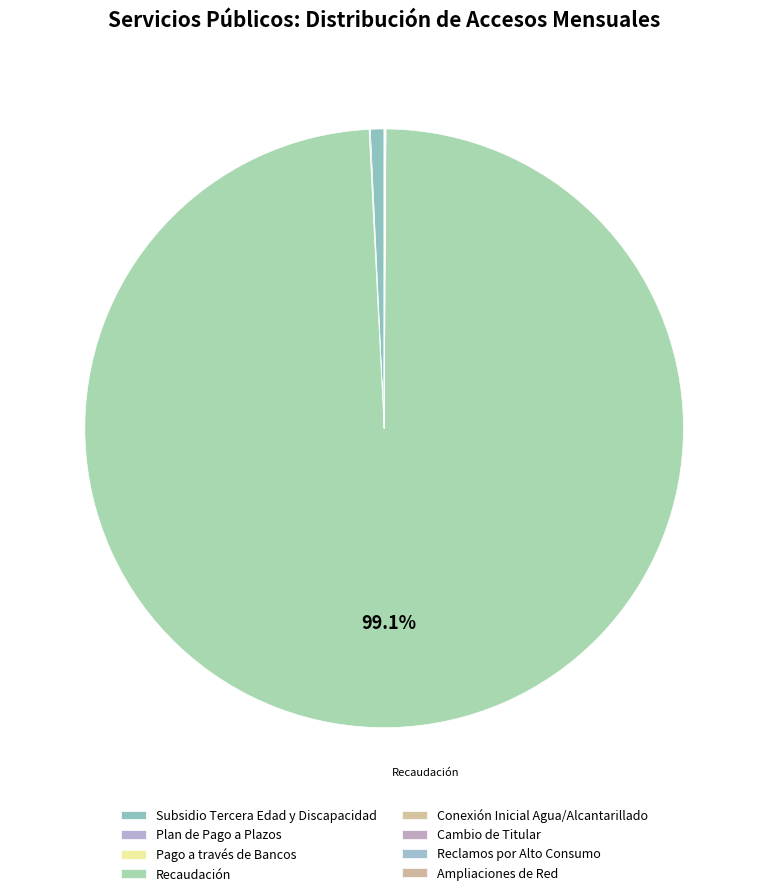

Does any single category account for the majority?

Yes